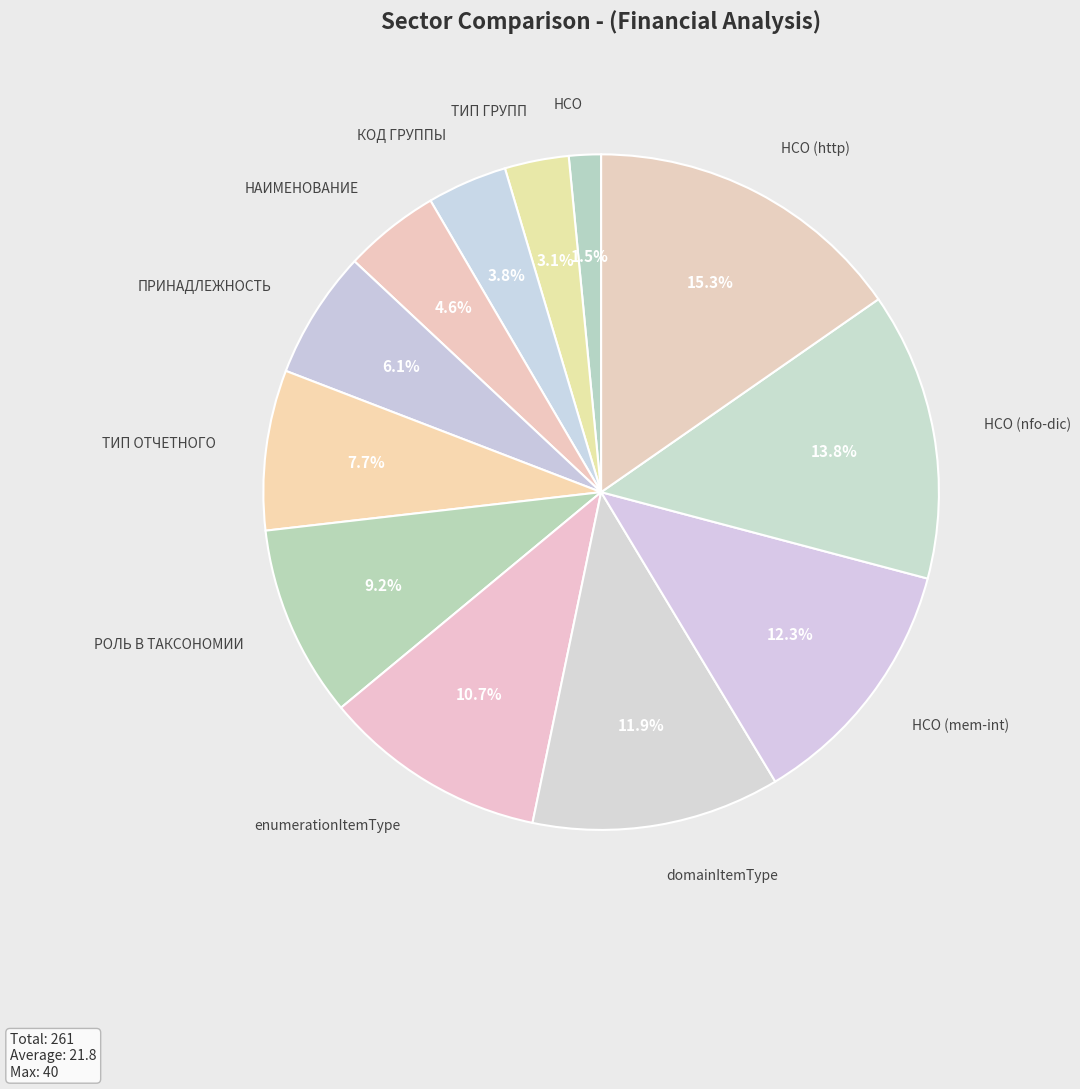

Which slice is the largest?

НСО (http)